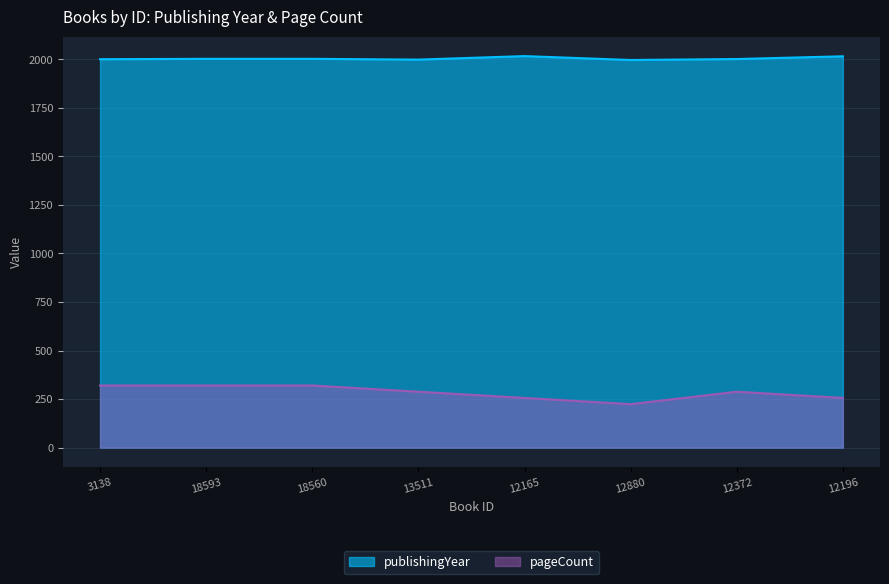

What is the label of the 7th point from the left?

12372